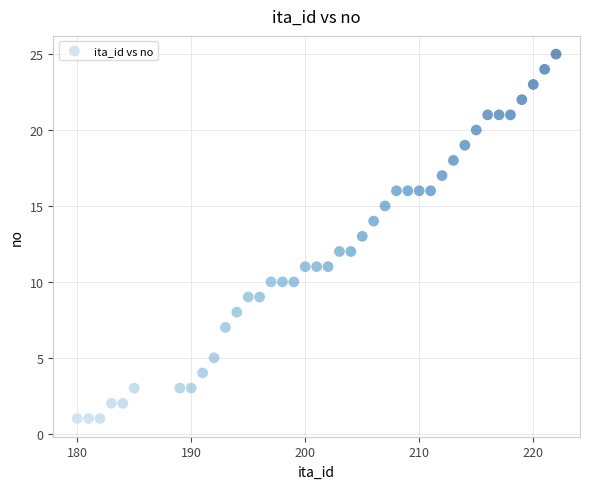

What is the range of Y values (max minus min)?

24